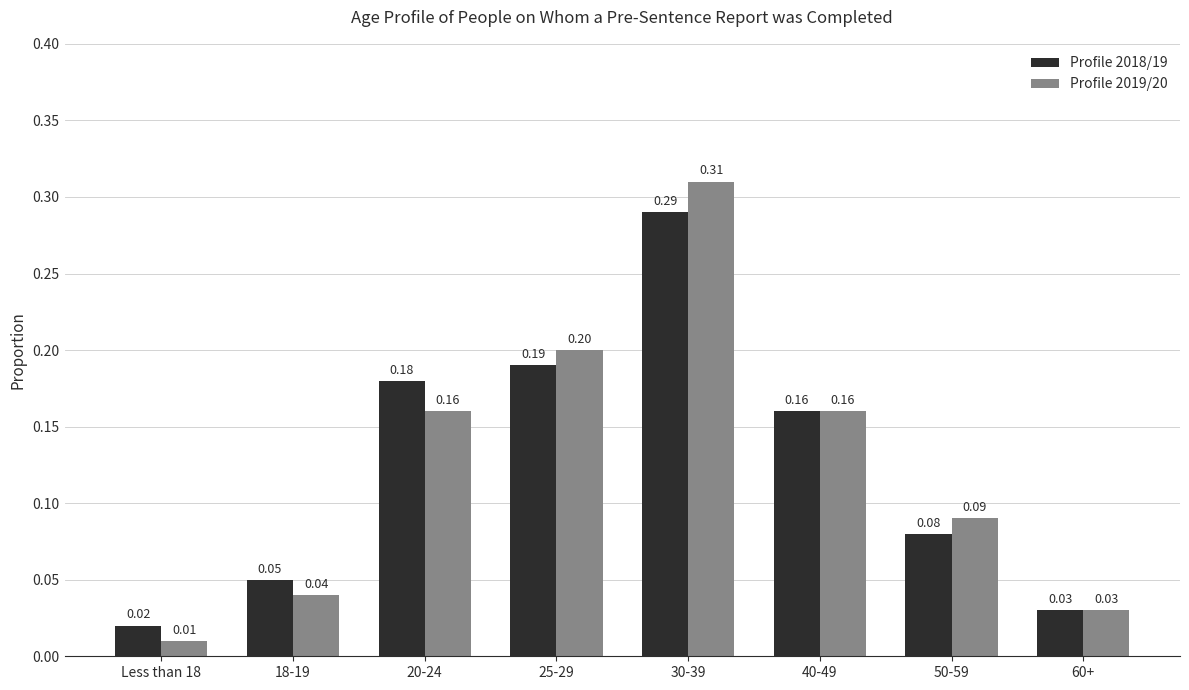

List the series in order of their peak value, highest first.

Profile 2019/20, Profile 2018/19